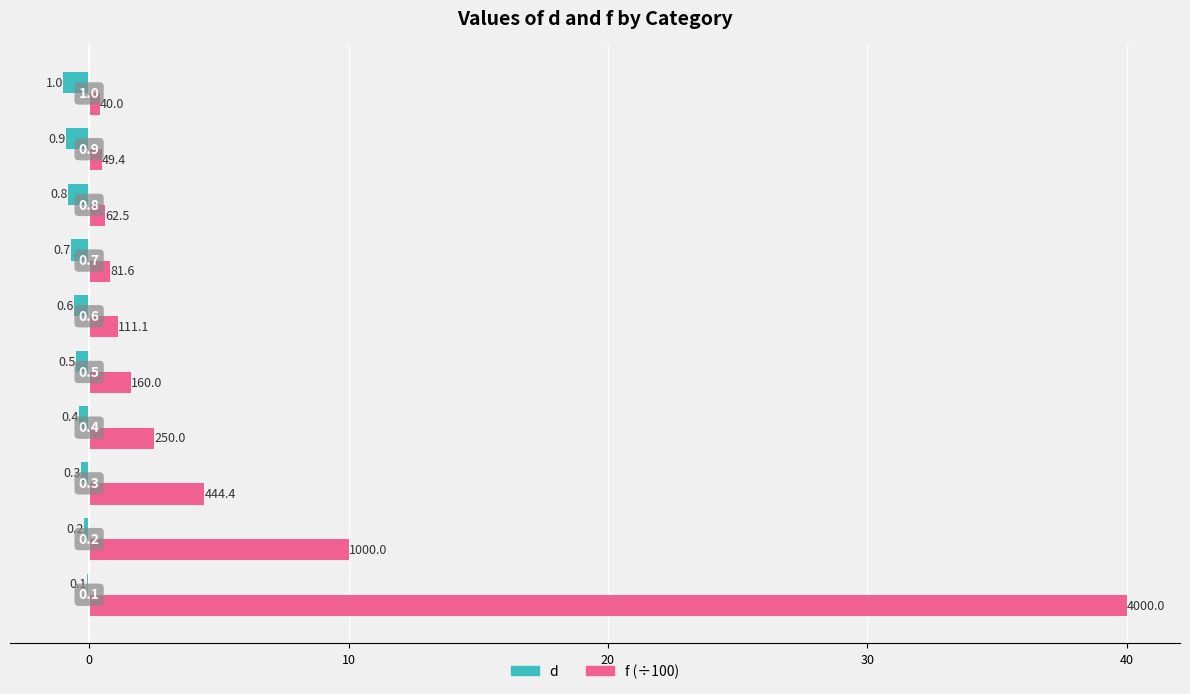

Reading left to right, extract all data points from this chart.

d: -0.1	-0.2	-0.3	-0.4	-0.5	-0.6	-0.7	-0.8	-0.9	-1.0
f (÷100): 40.0	10.0	4.4	2.5	1.6	1.1	0.8	0.6	0.5	0.4